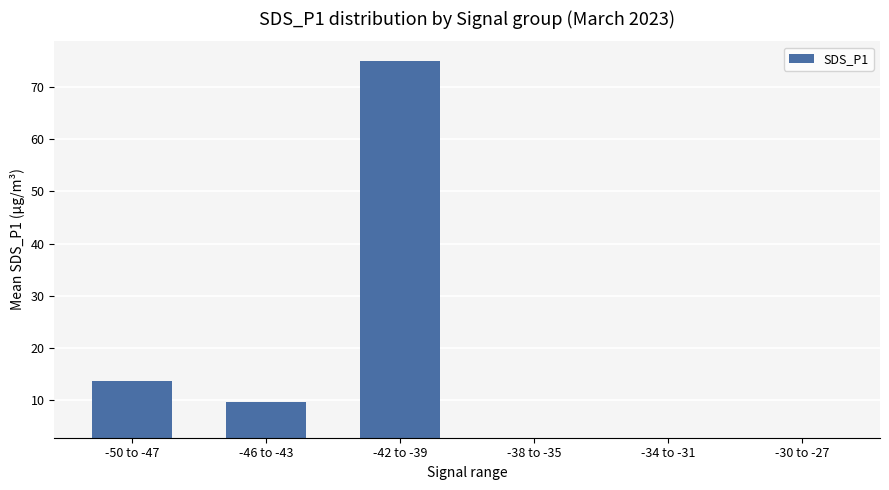

What is the label of the 5th bar from the left?

-34 to -31